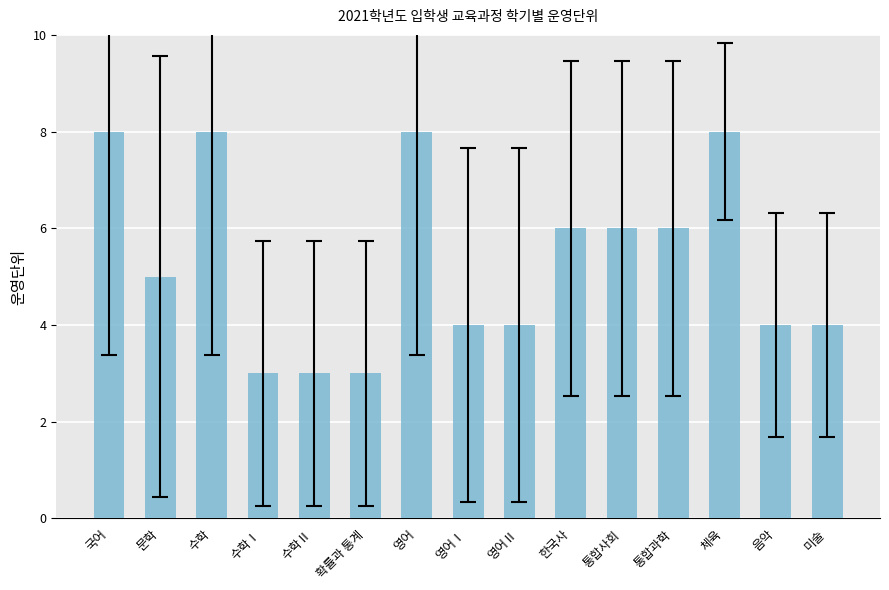

How many bars are there in total?

15